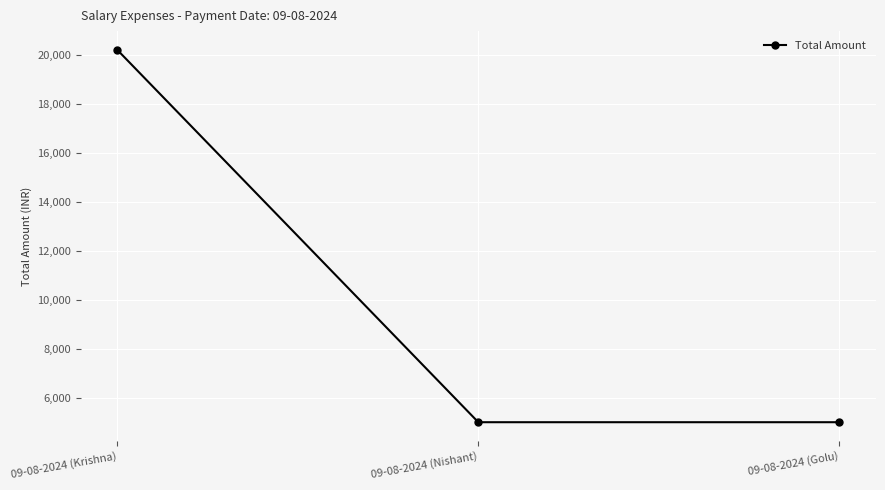

What is the difference between the values at 09-08-2024 (Krishna) and 09-08-2024 (Nishant)?

15200